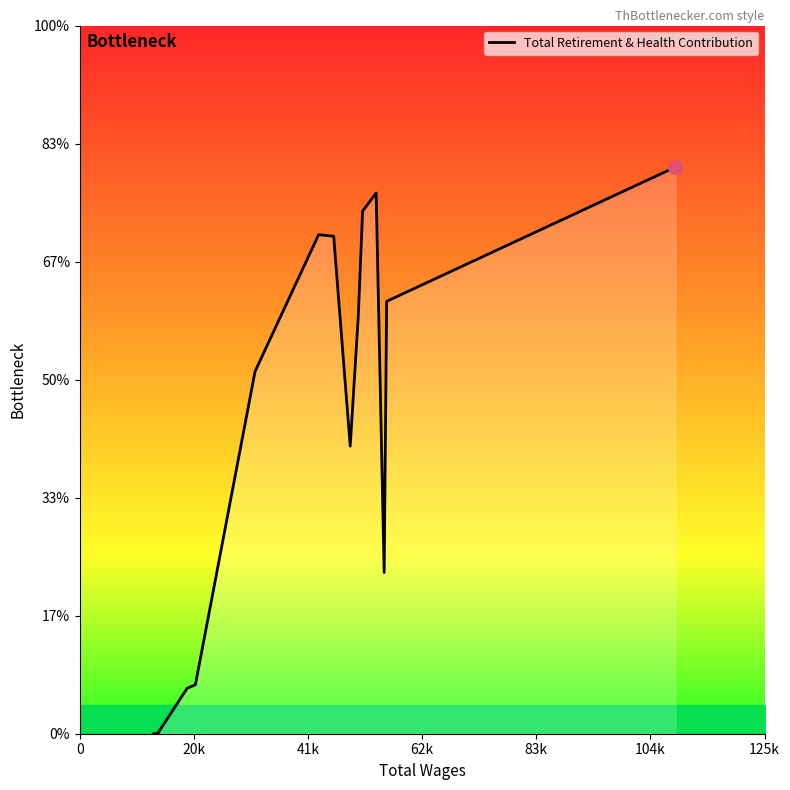

Does the chart display data point markers on the line(s)?

No